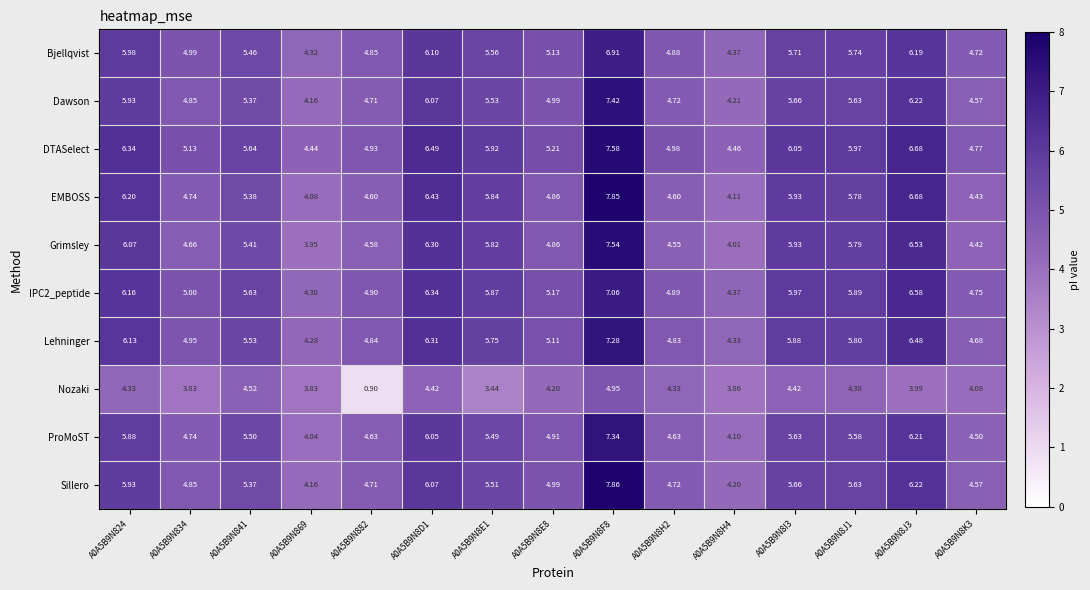

Which series has the largest total across all categories?

DTASelect